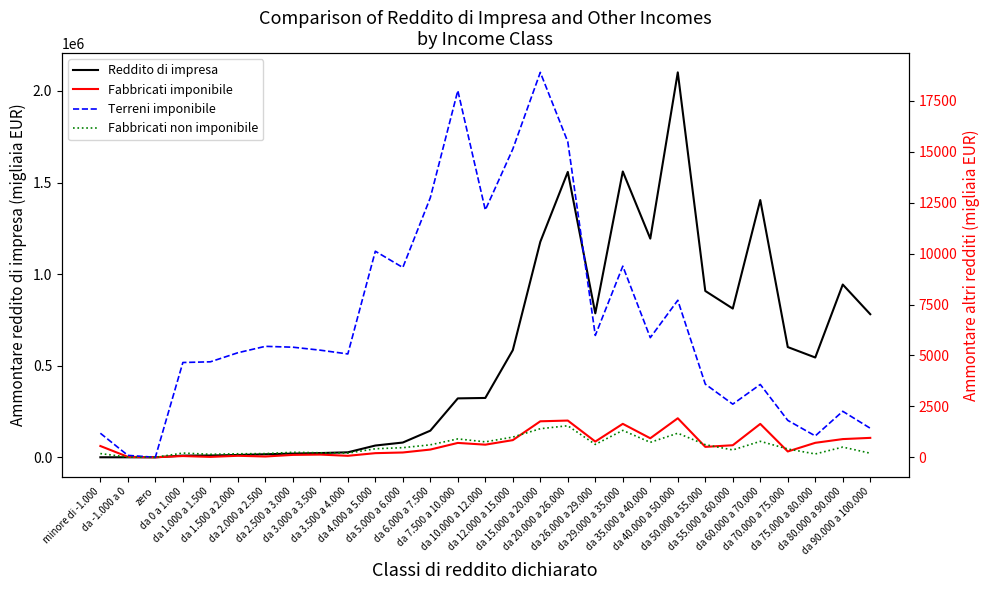

Is the value of Fabbricati non imponibile at da 20.000 a 26.000 greater than the value of Fabbricati imponibile at da 3.500 a 4.000?

Yes